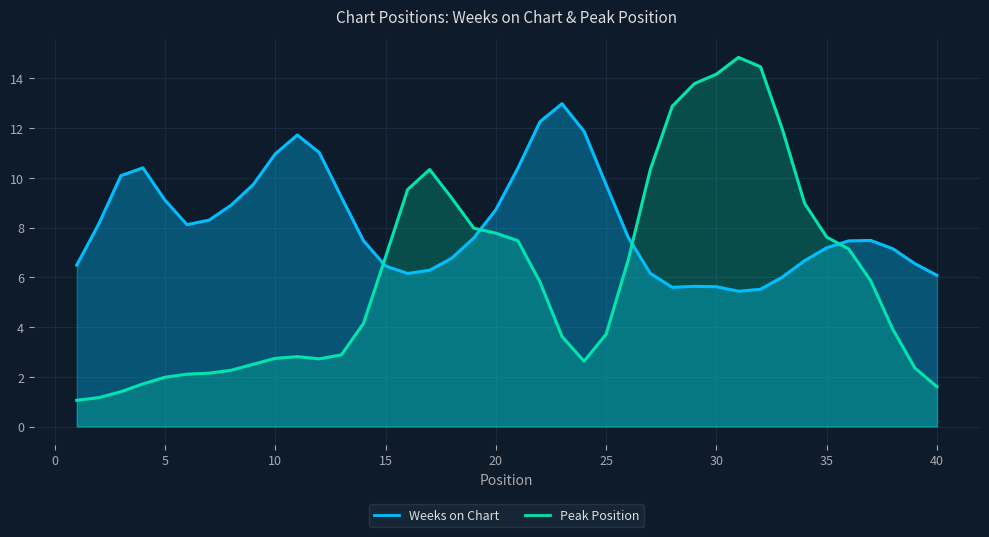

List the series in order of their peak value, lowest first.

Weeks on Chart, Peak Position